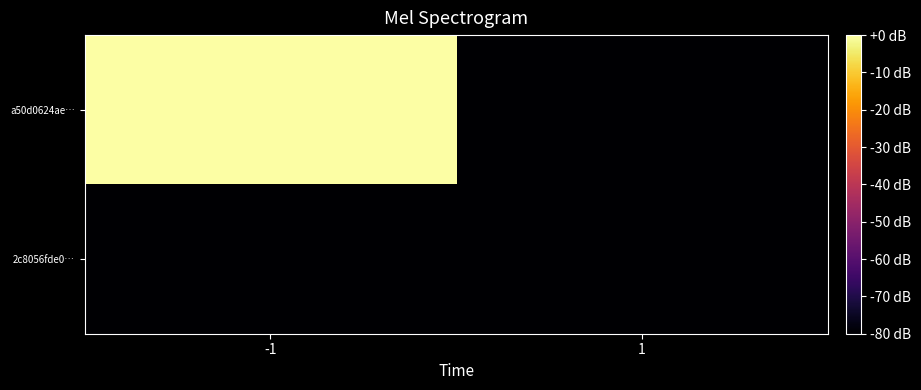

What is the total value across all series at 1?

-234565305.6